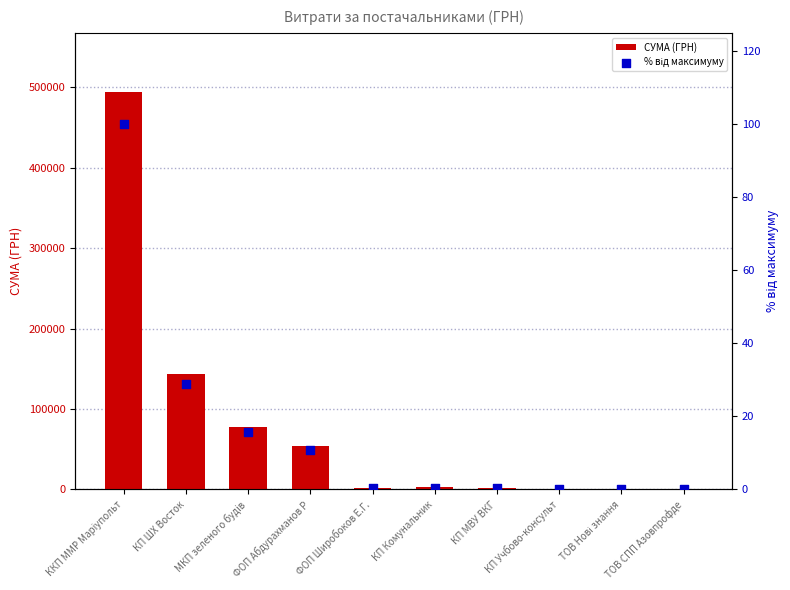

At which category is the sum across all series the highest?

ККП ММР Марiупольт